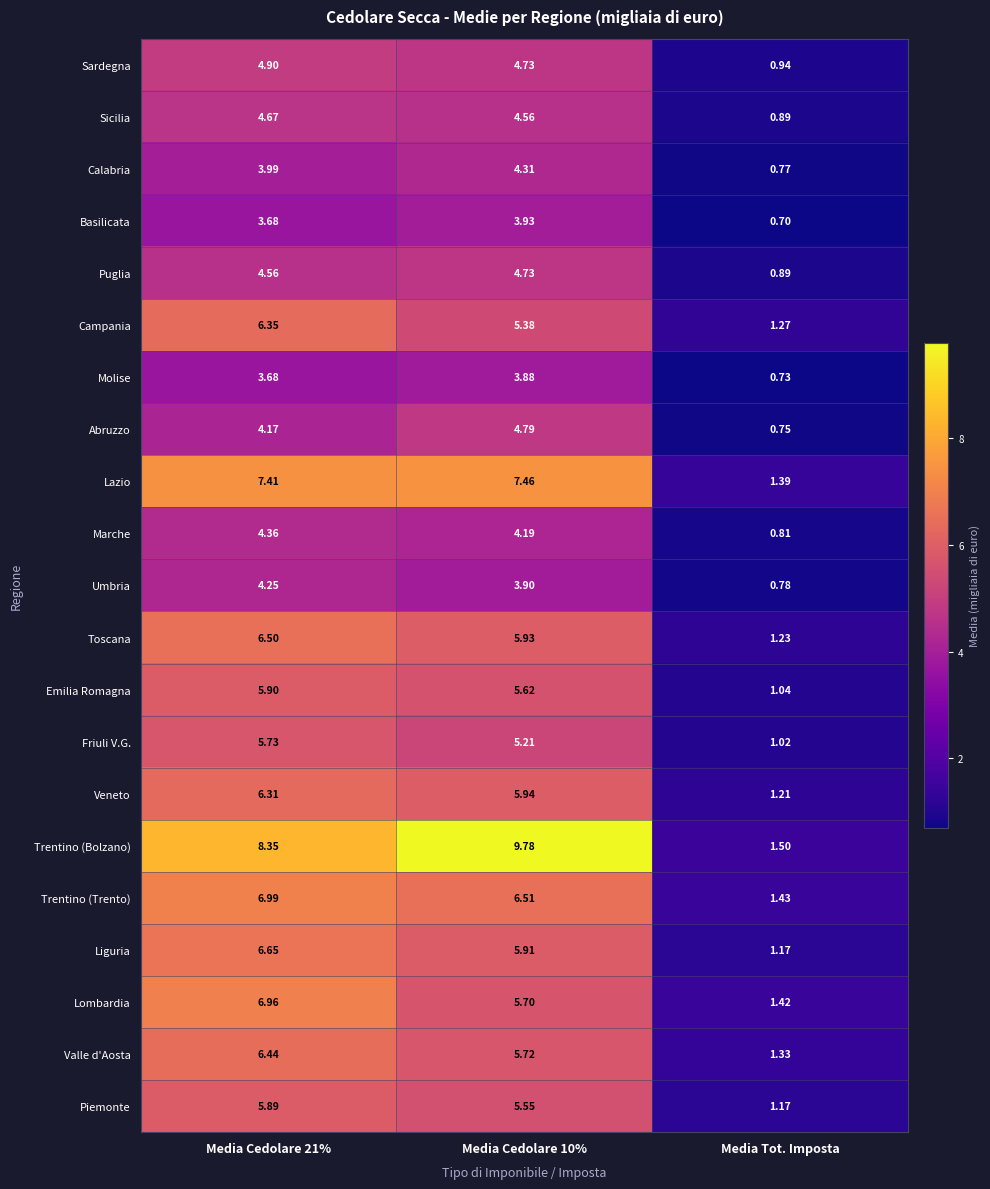

What is the total value across all series at Media Cedolare 21%?

117.7